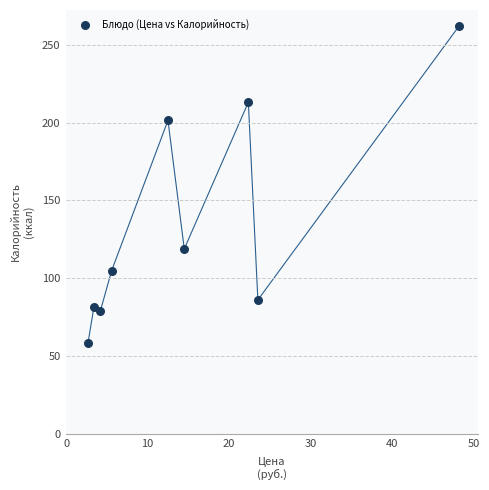

What is the range of X values (max minus min)?

45.5